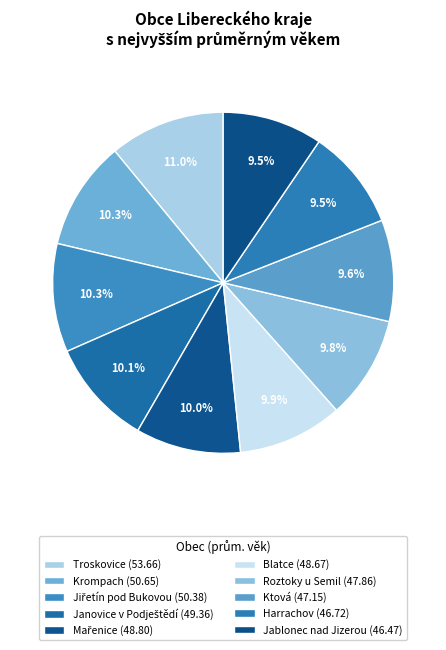

Rank the categories by value from highest to lowest.

Troskovice, Krompach, Jiřetín pod Bukovou, Janovice v Podještědí, Mařenice, Blatce, Roztoky u Semil, Ktová, Harrachov, Jablonec nad Jizerou